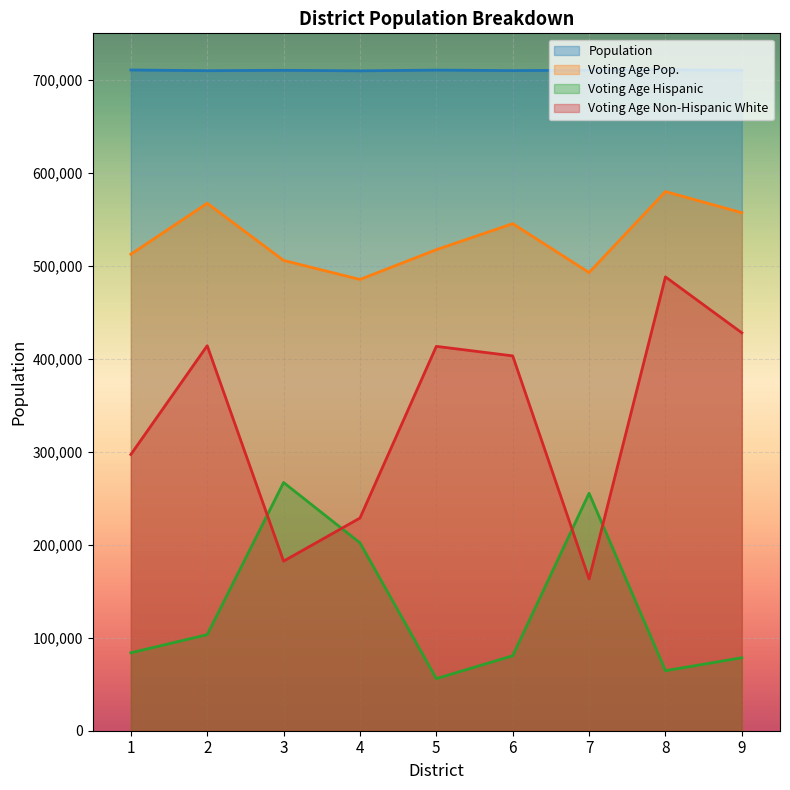

Where does the Population series first go above 710258?

1